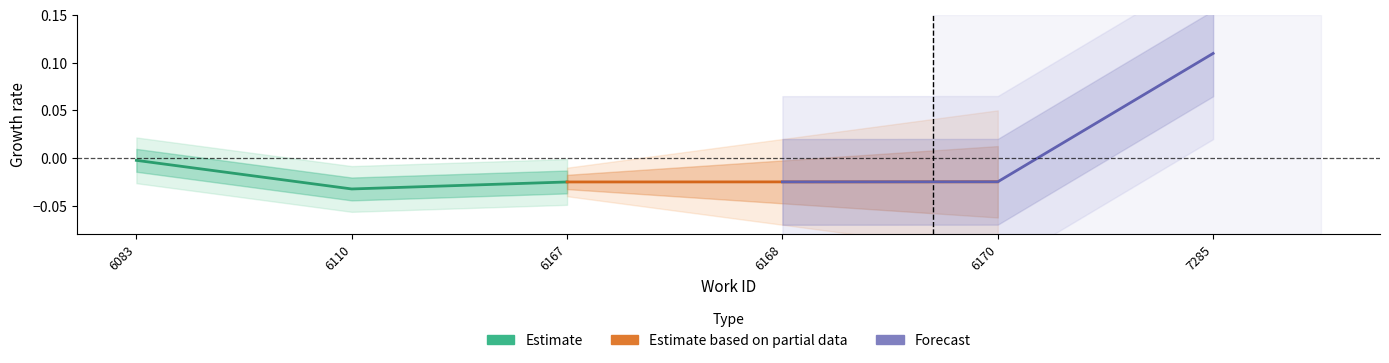

Rank the series by their maximum value, from highest to lowest.

Forecast, Estimate, Estimate based on partial data